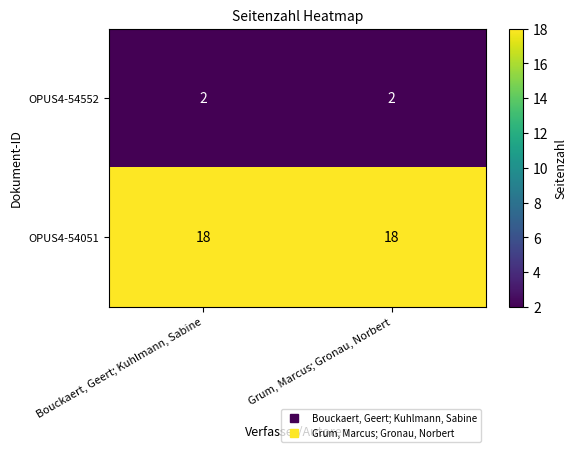

What is the difference between the highest and lowest values at Bouckaert, Geert; Kuhlmann, Sabine?

16